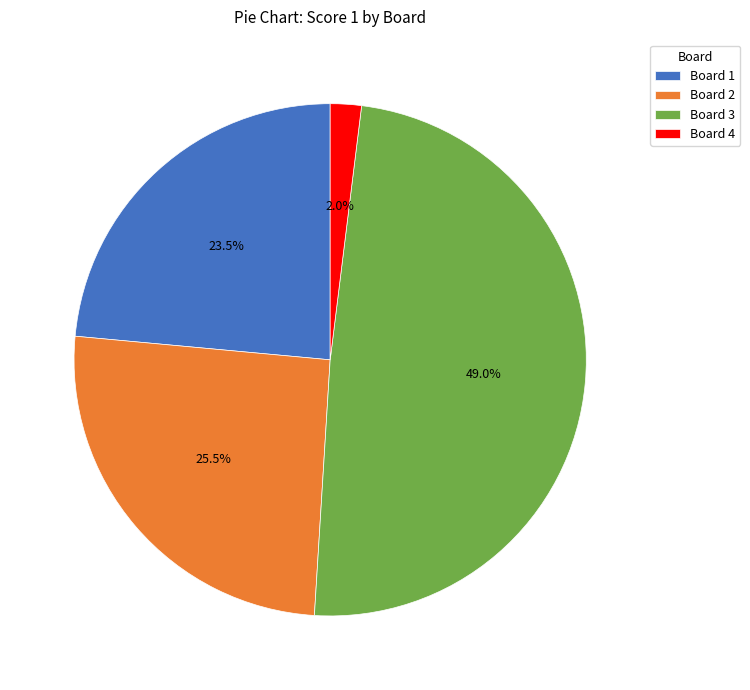

Does Board 2 account for over 50% of the chart?

No